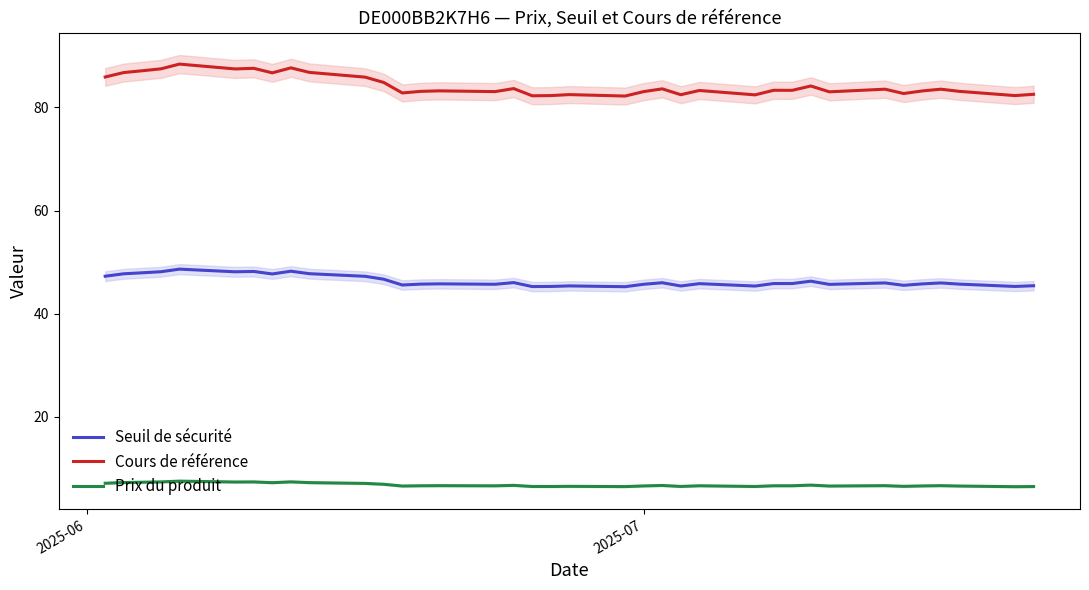

What is the maximum value for Prix du produit?

7.5